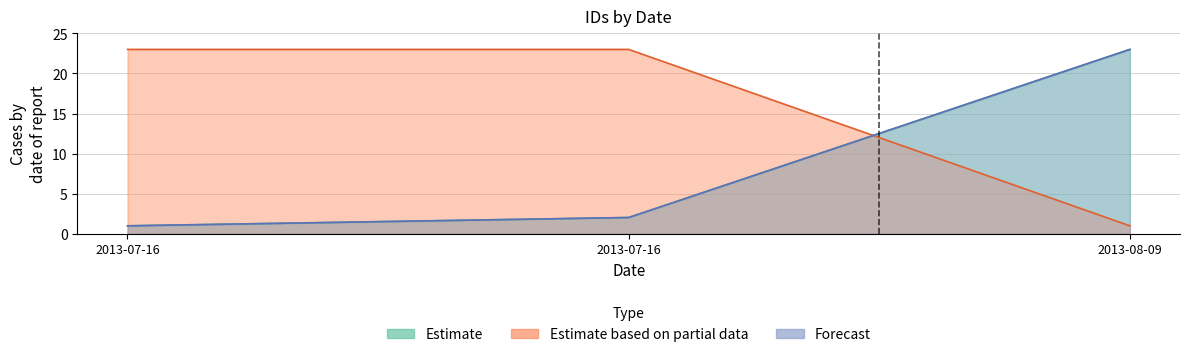

Is it true that Estimate based on partial data equals 1.0 at 2013-08-09?

True